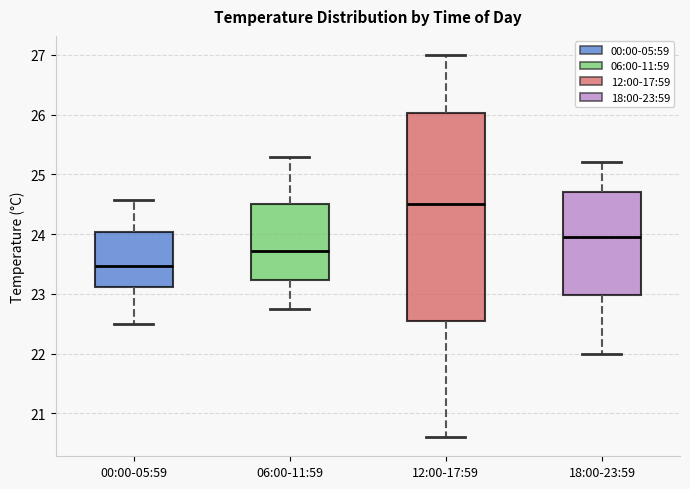

Where does the median line of the box for 18:00-23:59 sit on the y-axis? The values are not printed on the chart, so give them approximately, as read against the axis.

24.0